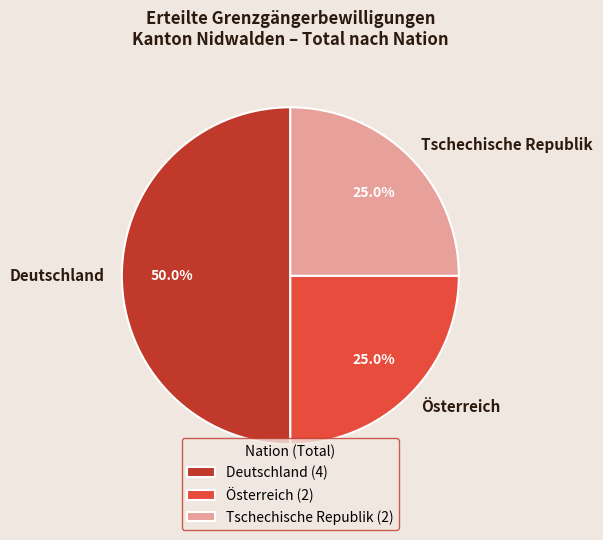

The Österreich slice represents 38% of the pie. True or false?

False